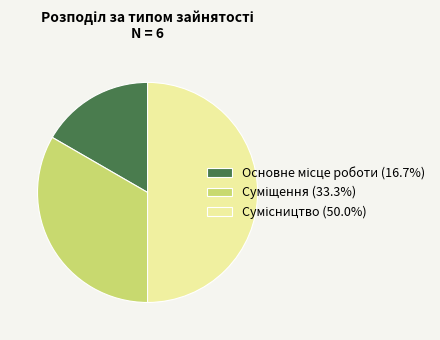

How many segments does this pie chart have?

3